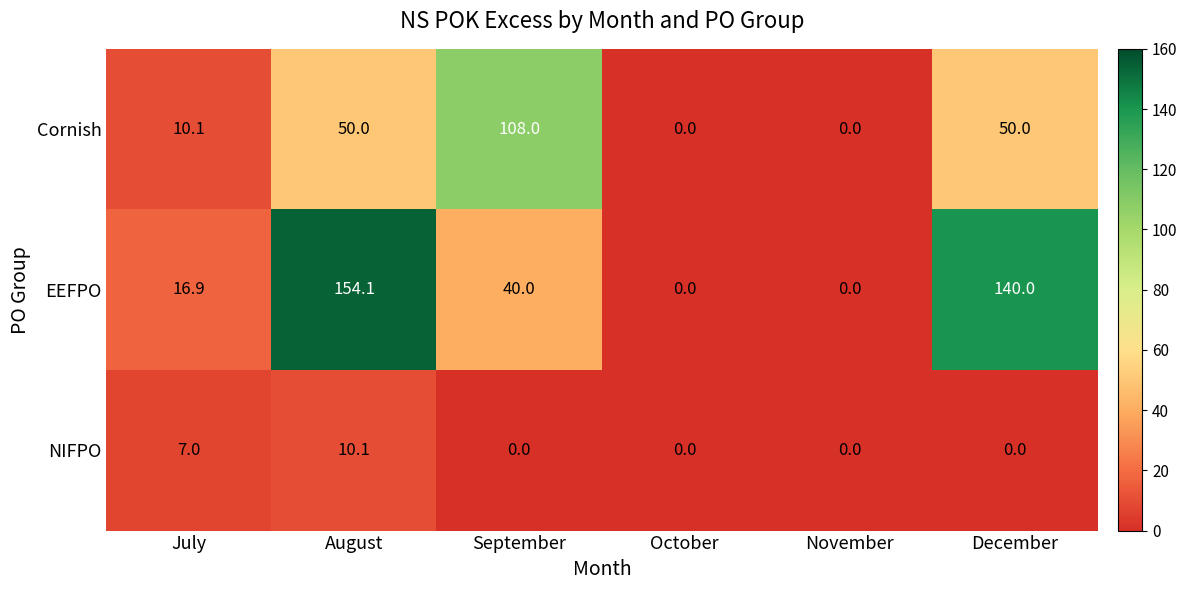

List the series in order of their overall mean, highest first.

EEFPO, Cornish, NIFPO